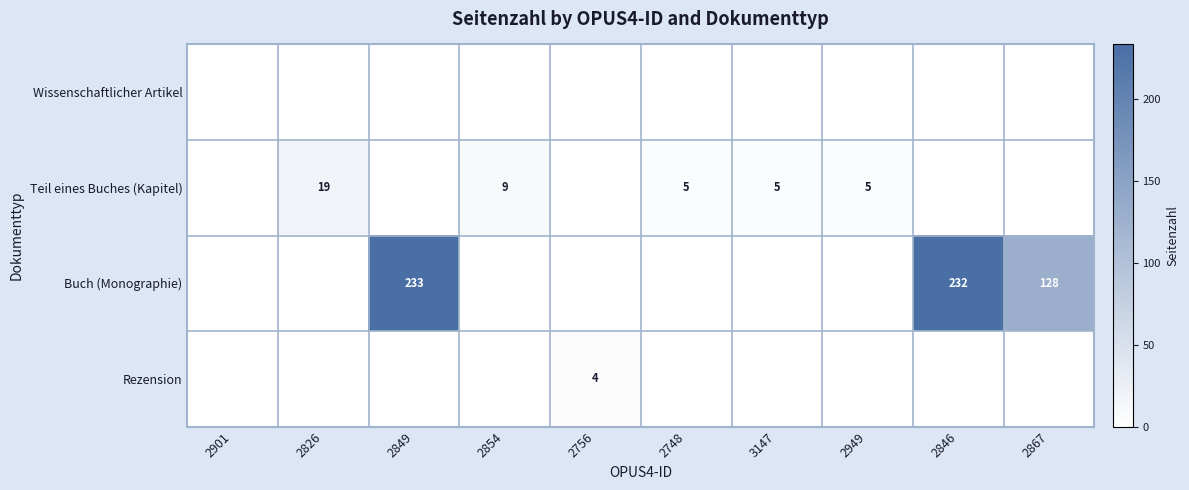

What is the difference between the highest and lowest values at 3147?

5